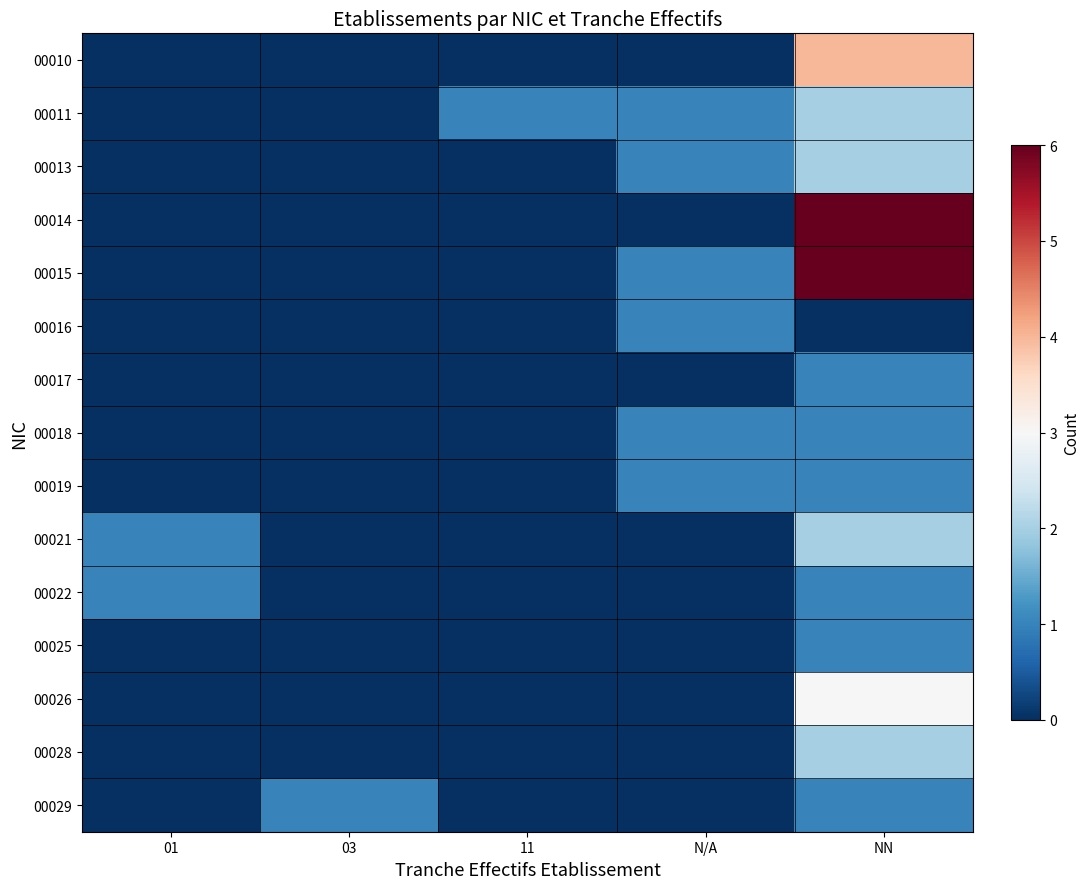

At NN, list the series in order from smallest to largest.

00016, 00017, 00018, 00019, 00022, 00025, 00029, 00011, 00013, 00021, 00028, 00026, 00010, 00014, 00015